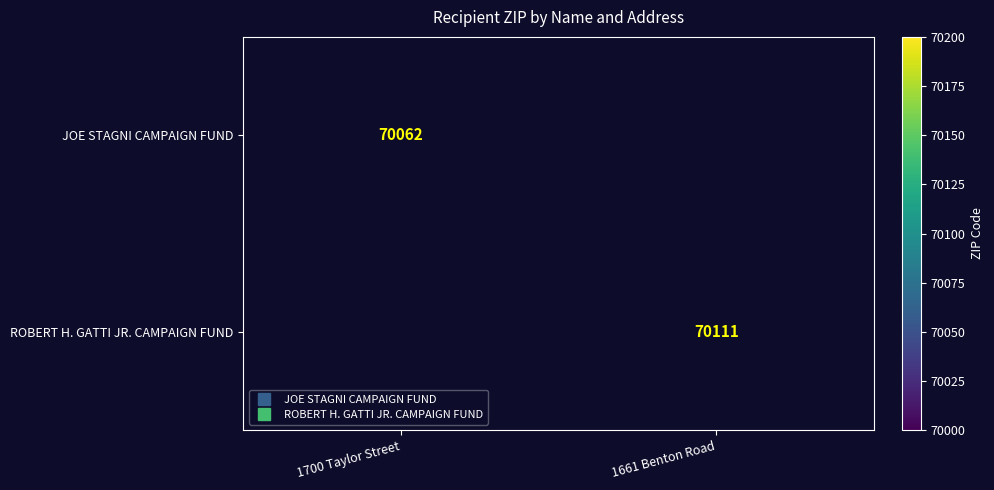

Where is JOE STAGNI CAMPAIGN FUND nearest to the value 70062?

1700 Taylor Street